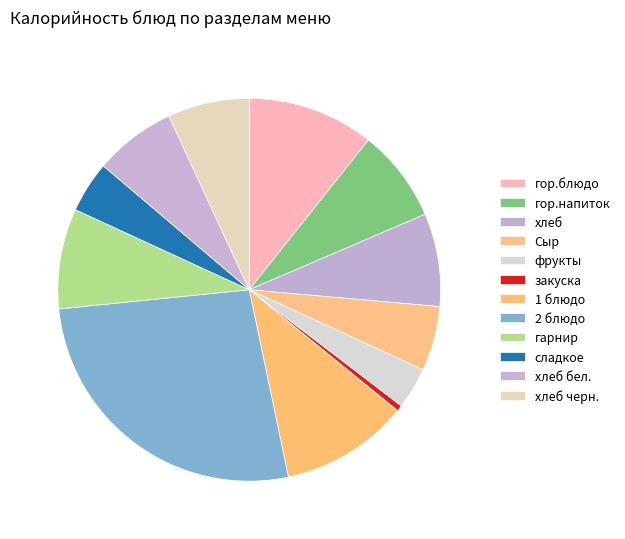

Count the number of slices in the pie.

12